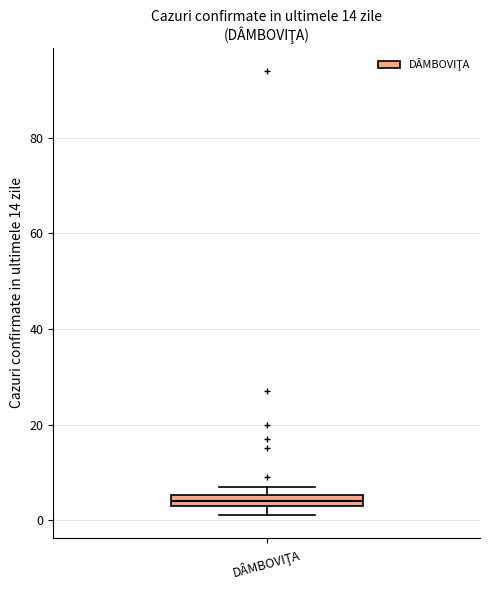

Where is the lower edge of the box for DÂMBOVIŢA on the y-axis? The values are not printed on the chart, so give them approximately, as read against the axis.

4